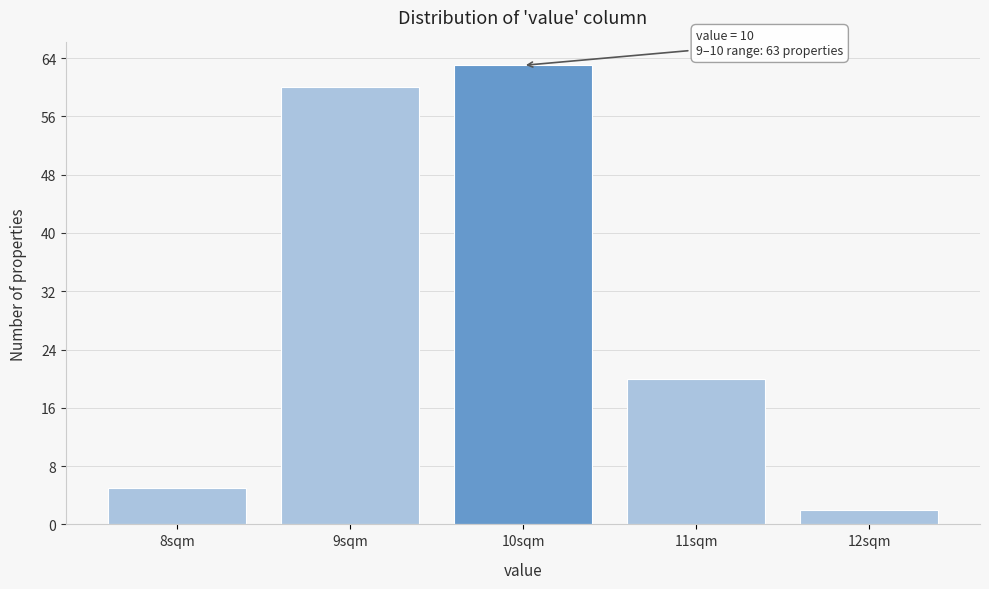

Over which range of the x-axis is the bar tallest?

9.5 to 10.5